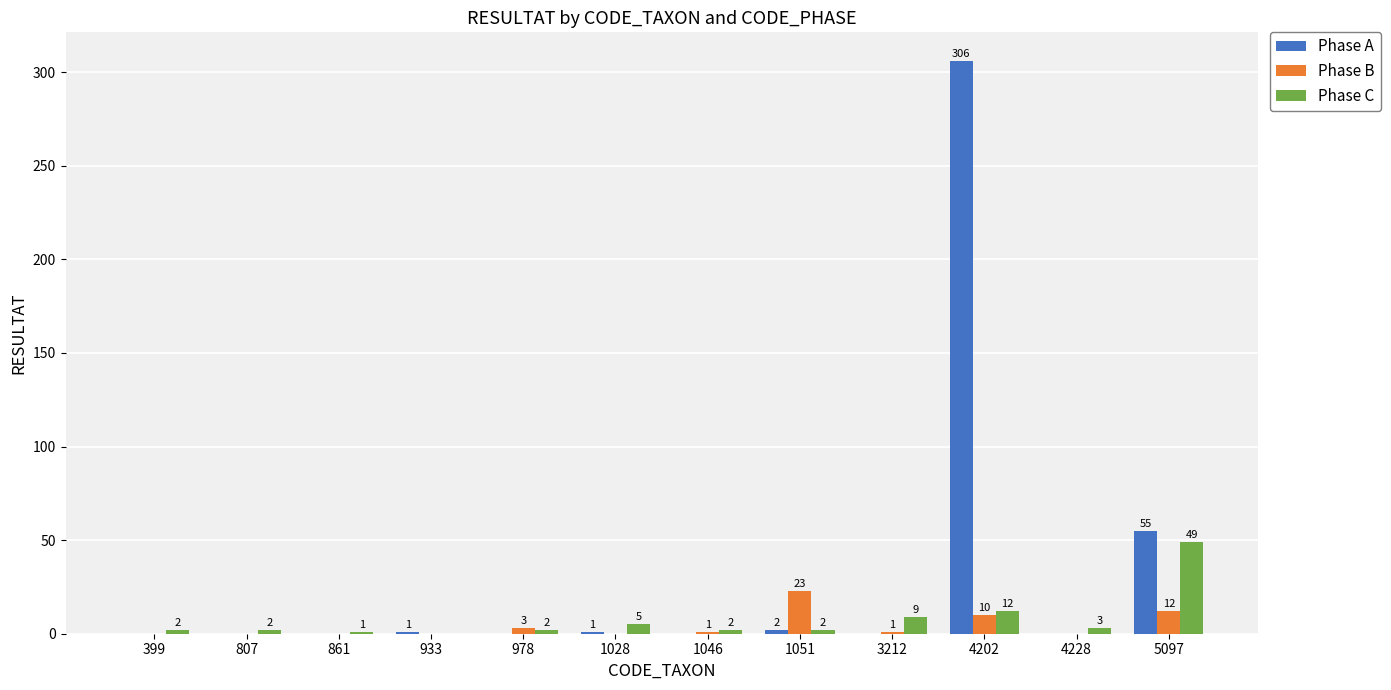

What is the total value across all series at 5097?

116